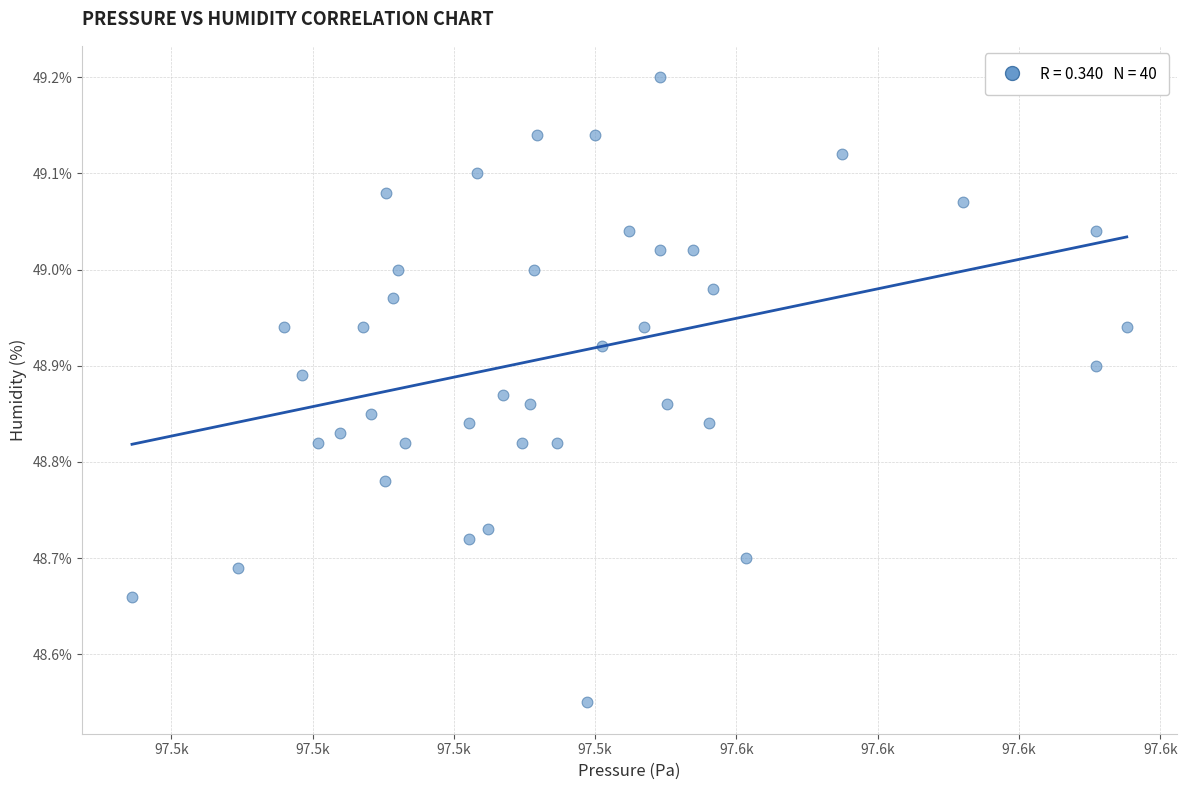

What is the range of X values (max minus min)?

70.4